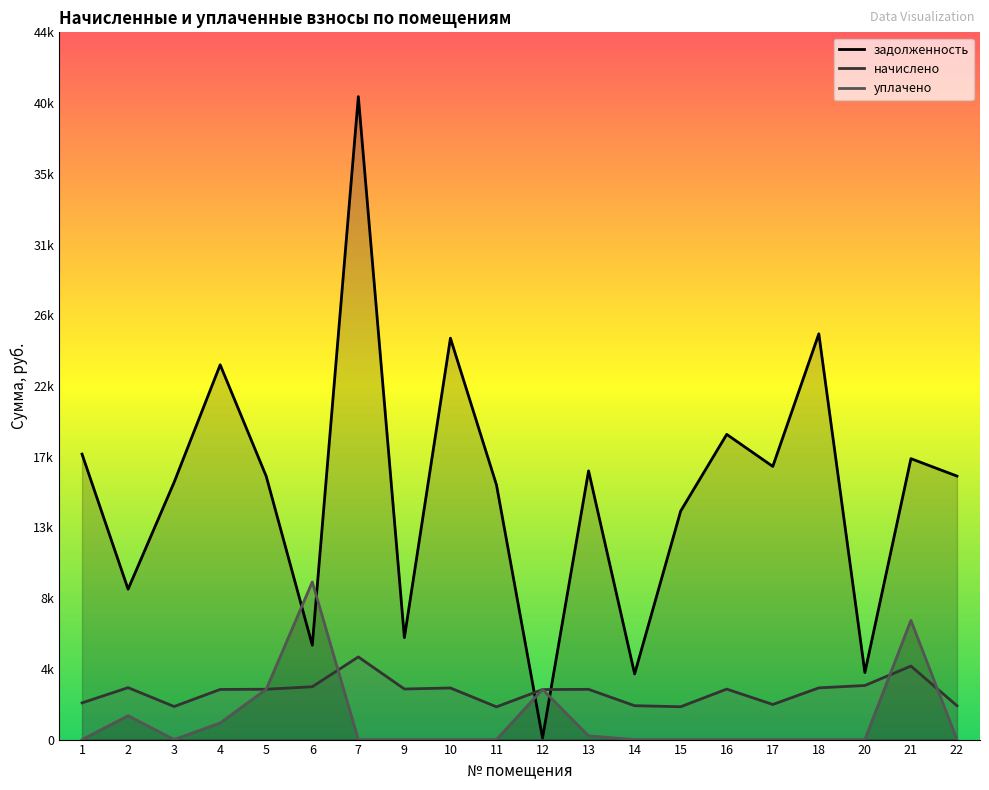

How many lines are shown in the chart?

3